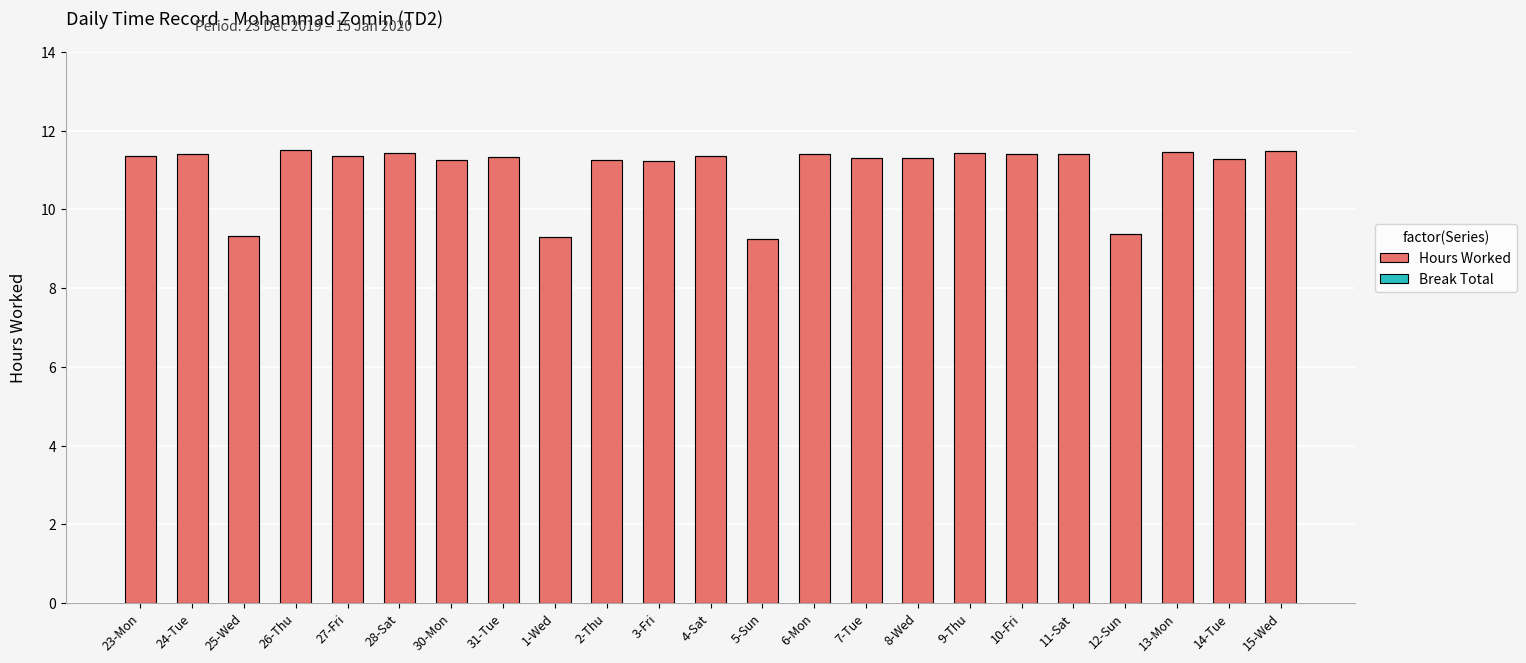

What is the label of the 16th bar from the right?

31-Tue